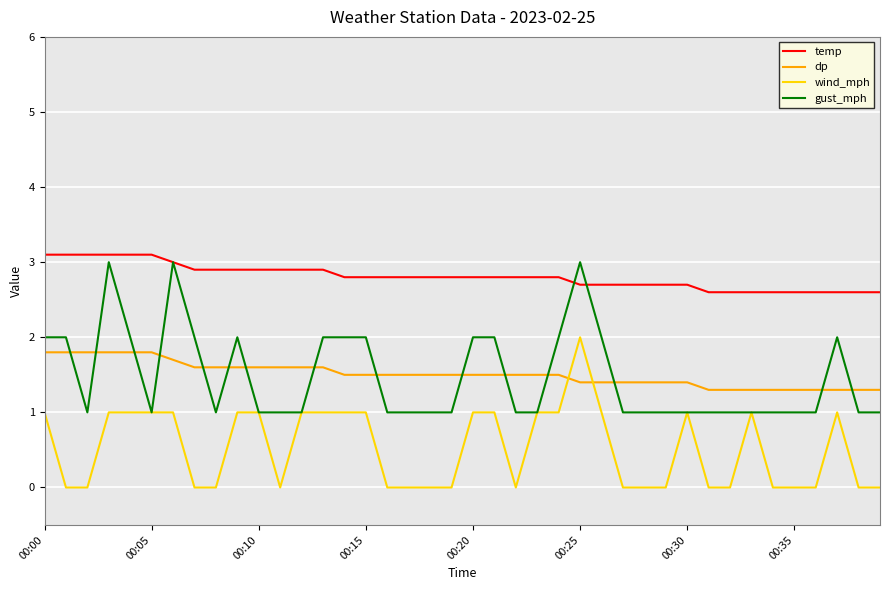

True or false: dp and temp cross at least once.

False